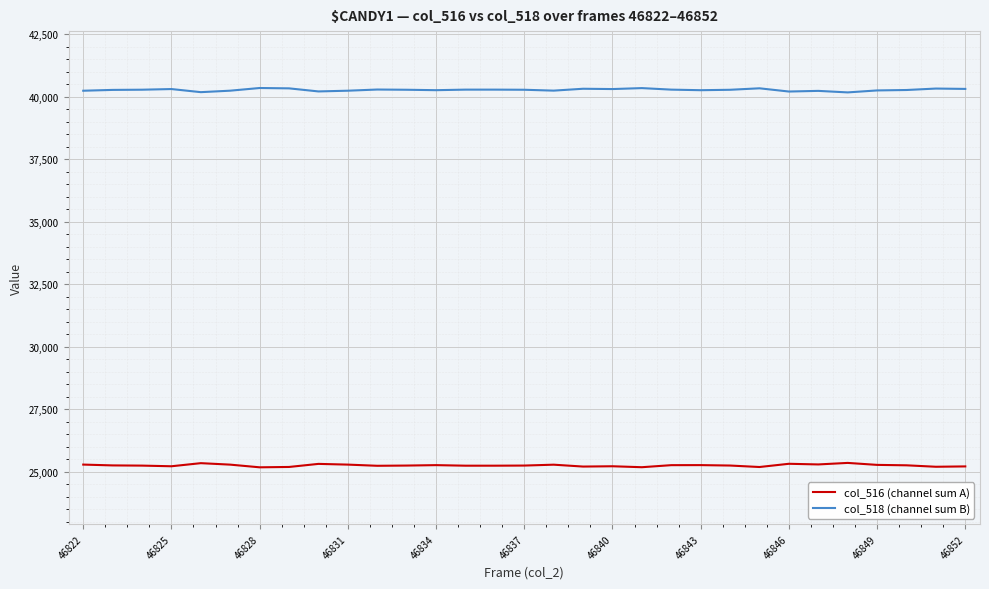

What is the minimum value for col_518 (channel sum B)?

40179